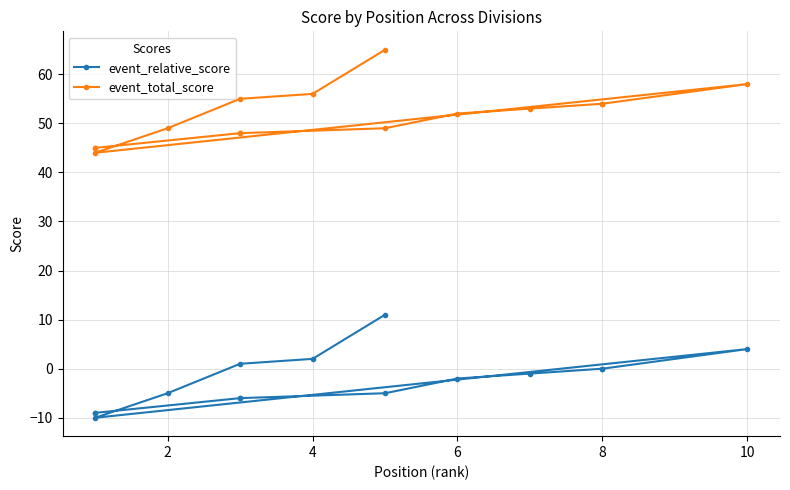

In event_relative_score, how many points are lower than both neighbors (excluding endpoints)?

1